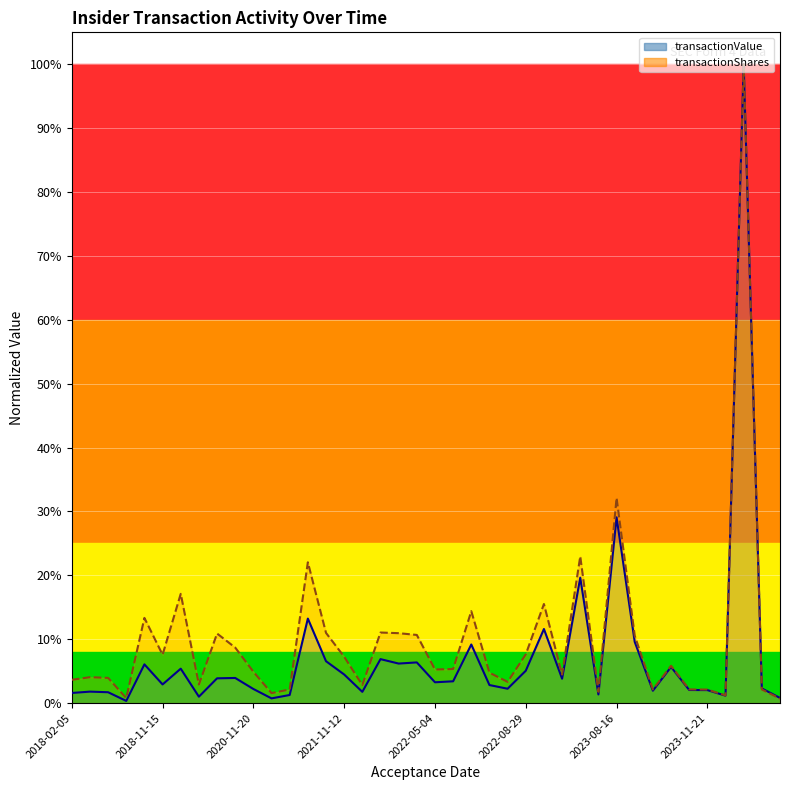

Which series has the widest spread of values?

transactionValue (line)